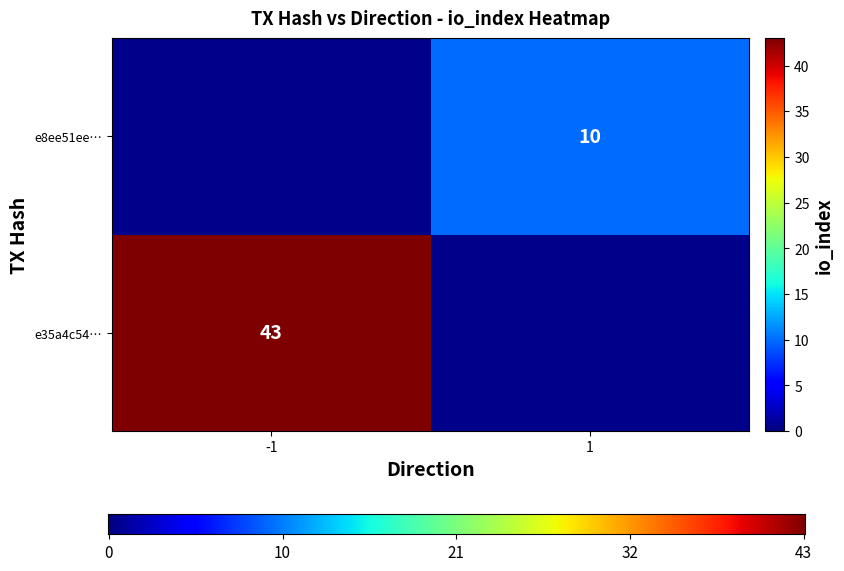

What is the total value across all series at io_index?

53